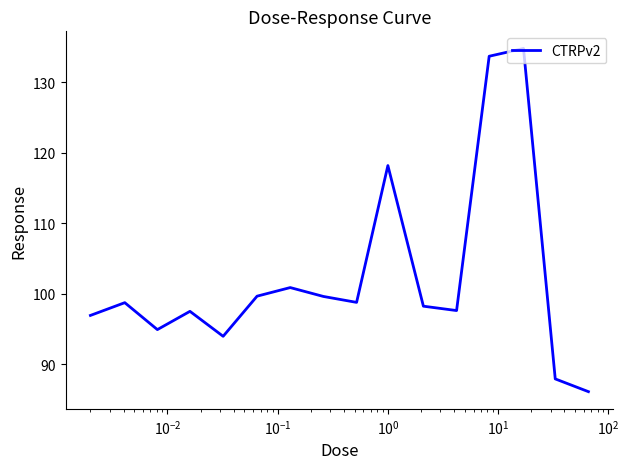

What is the minimum value shown in the chart?

86.1